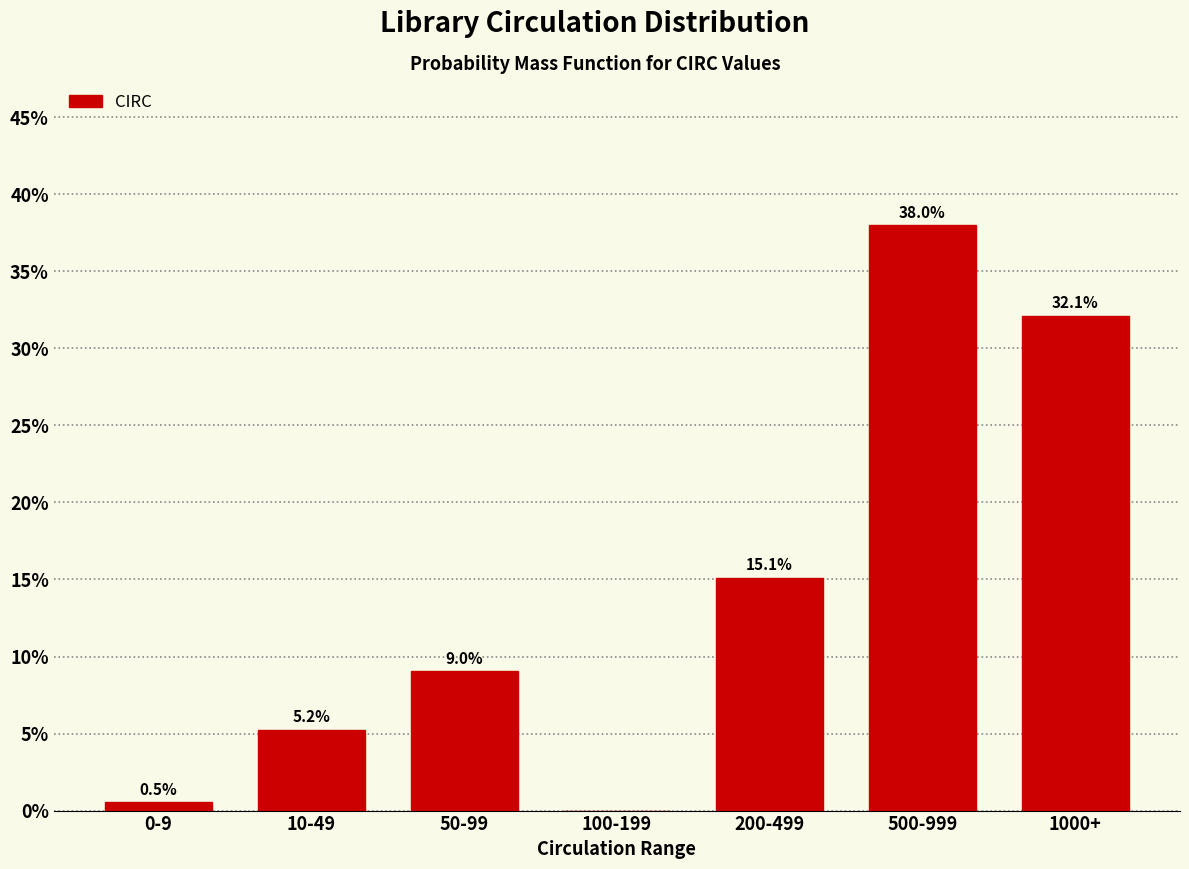

Reading right to left, list all the values displayed in this chart.

1000+=32.1	500-999=38.0	200-499=15.1	100-199=0.0	50-99=9.0	10-49=5.2	0-9=0.5